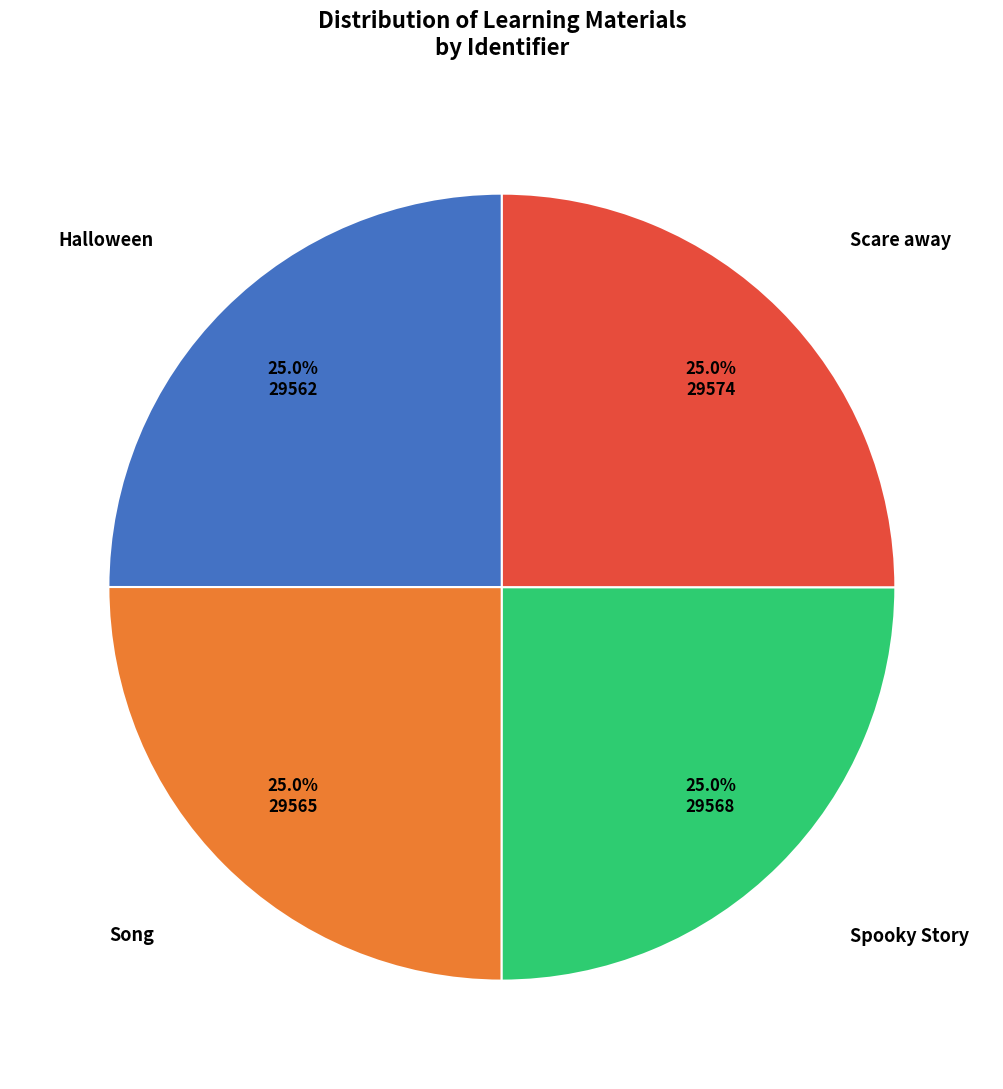

Is there a majority slice in this chart?

No